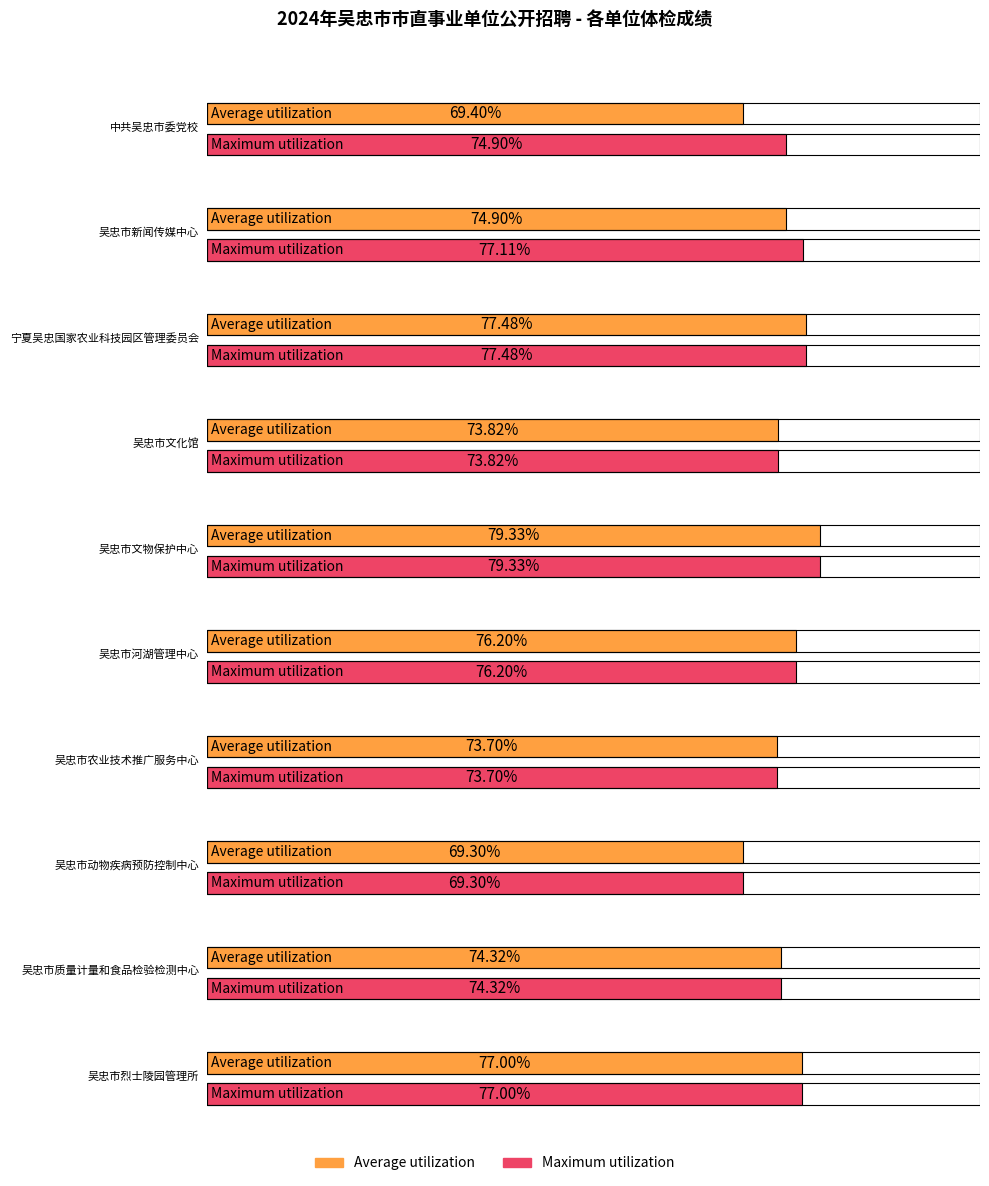

Reading left to right, transcribe all the data shown in this chart.

Average utilization: 69.4	74.9	77.5	73.8	79.3	76.2	73.7	69.3	74.3	77.0
Maximum utilization: 74.9	77.1	77.5	73.8	79.3	76.2	73.7	69.3	74.3	77.0